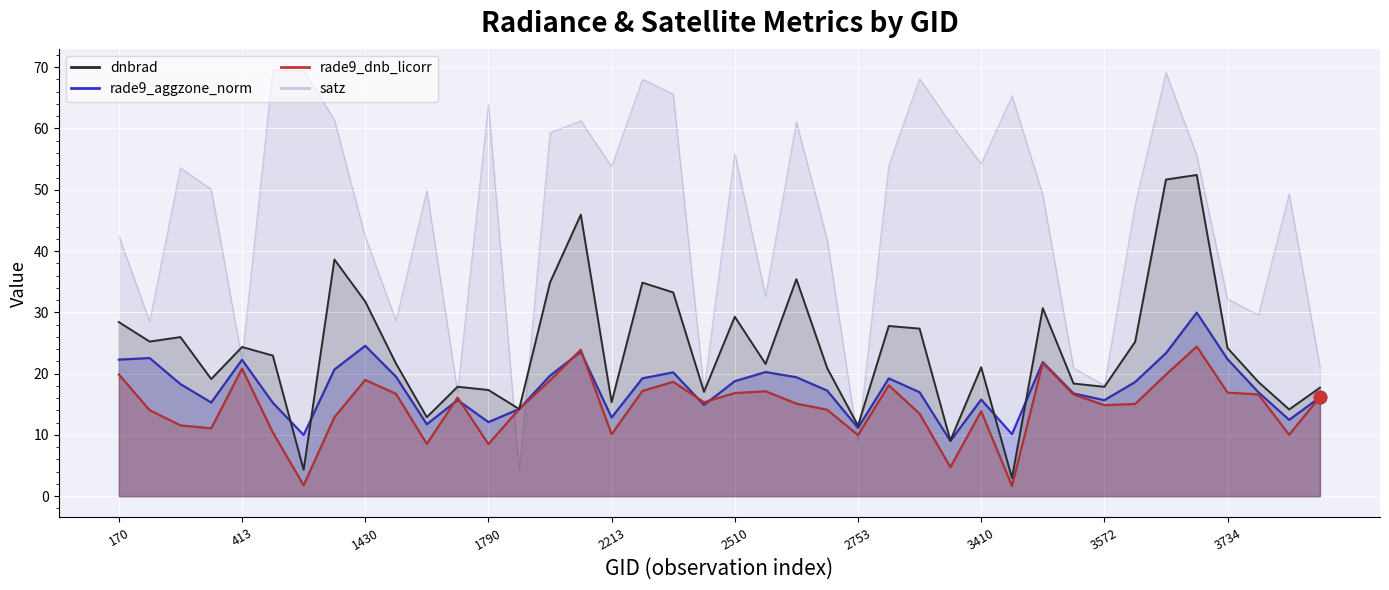

At which category is the sum across all series the highest?

35